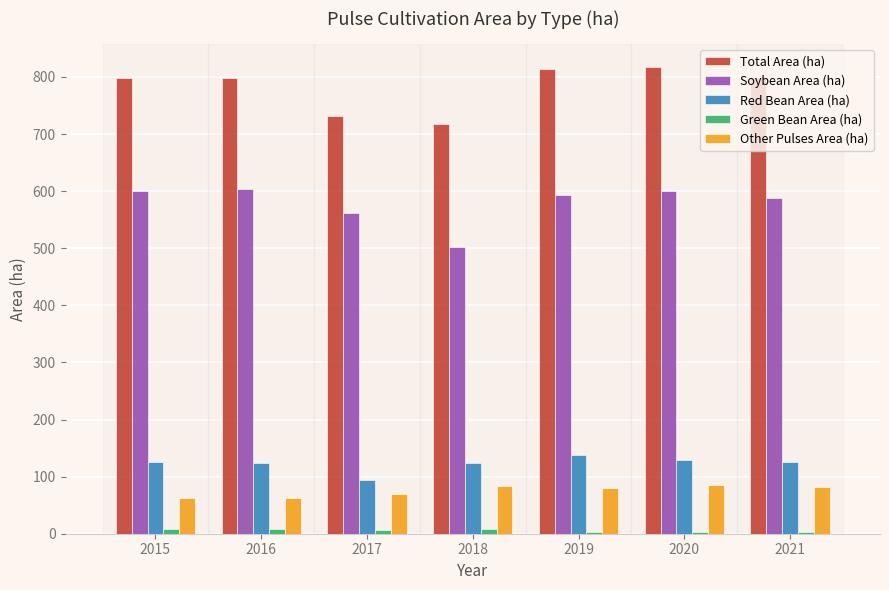

Between 2017 and 2020, which series saw the biggest shift?

Total Area (ha)